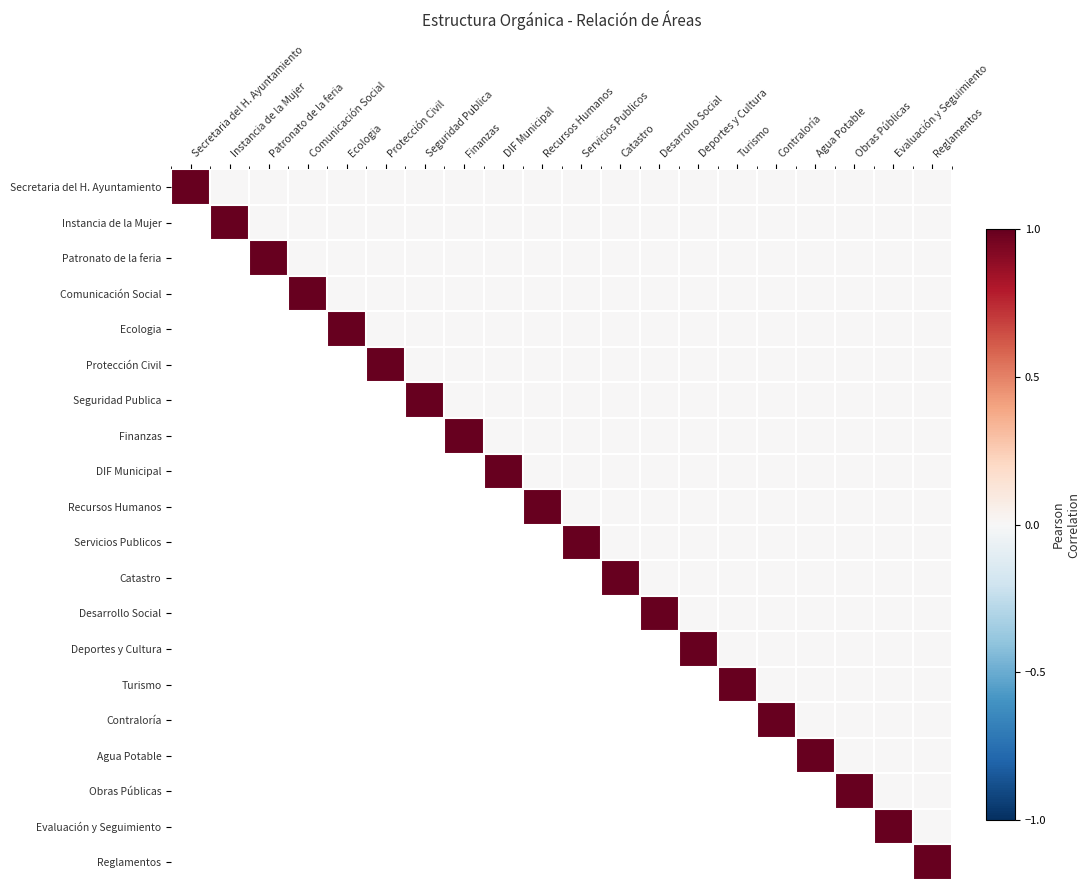

Is the value of Comunicación Social at Ecologia greater than the value of Patronato de la feria at Evaluación y Seguimiento?

No